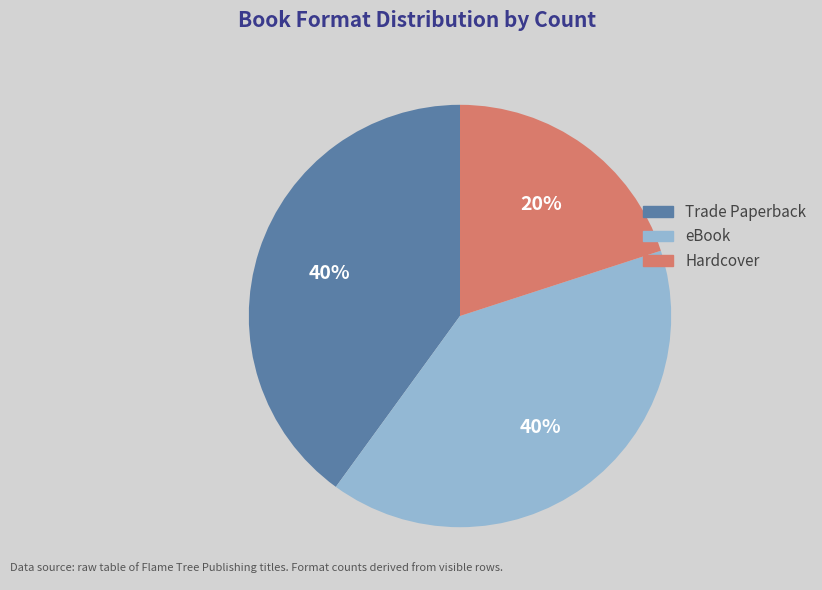

Which category has the smallest portion of the pie?

Hardcover